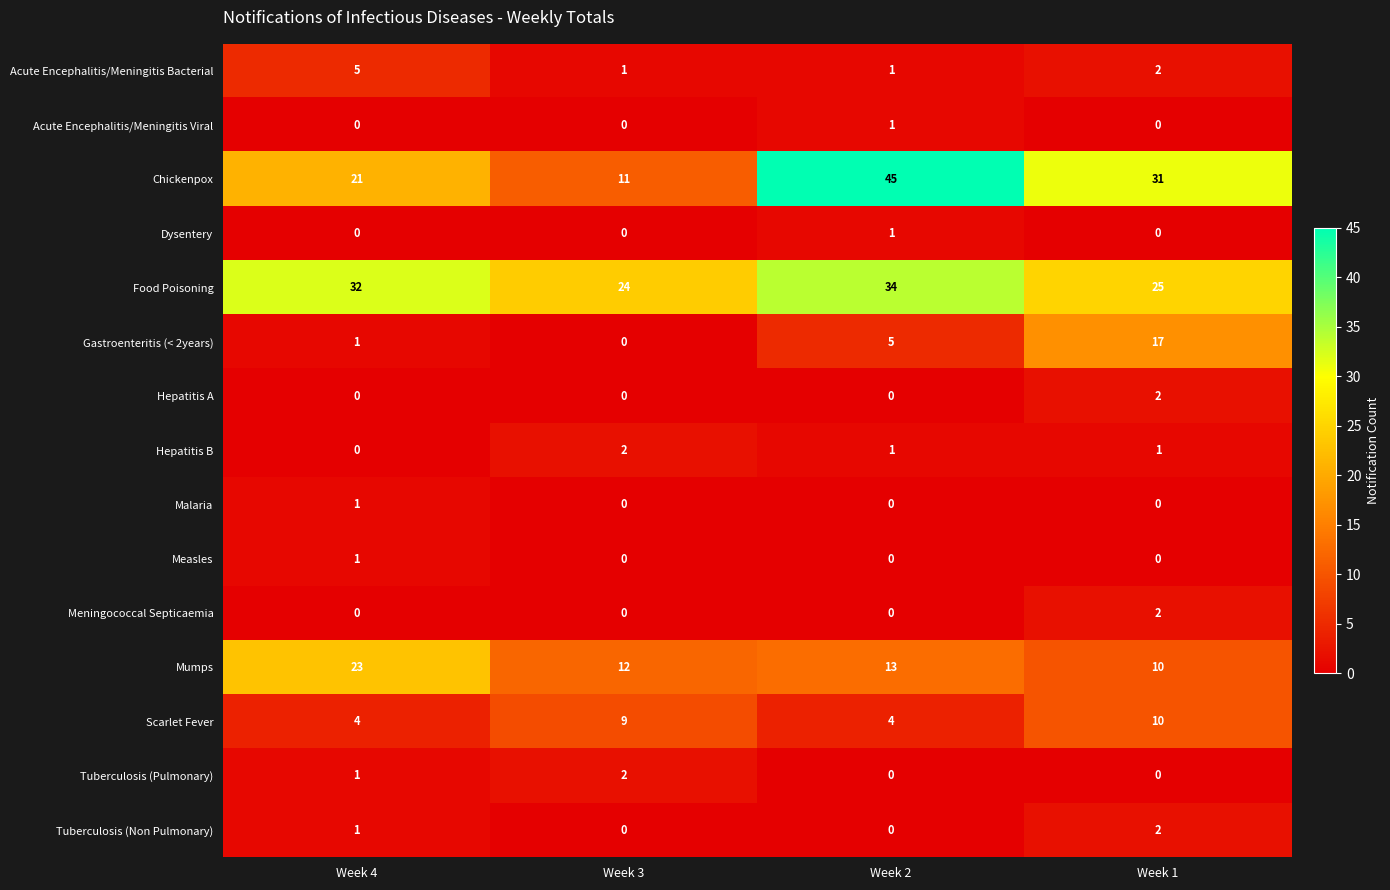

Which category has the highest value in the Measles series?

Week 4